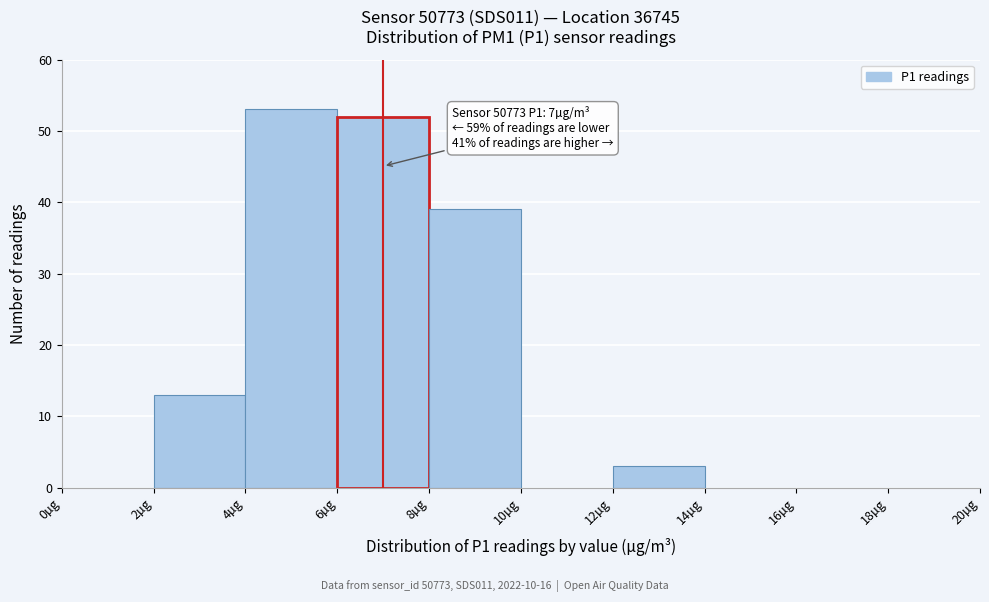

Over which range of the x-axis is the bar tallest?

4 to 6